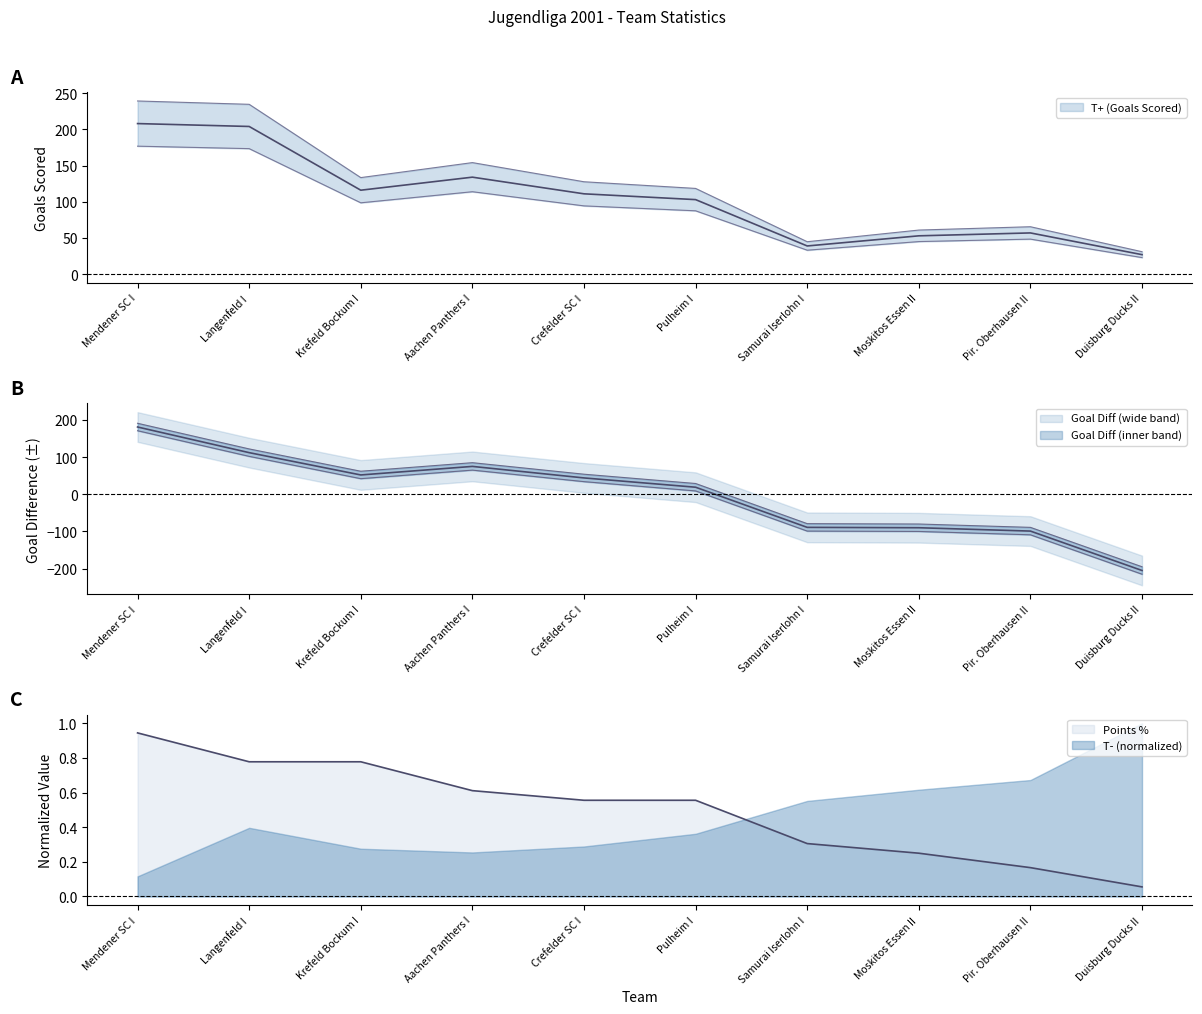

What is the difference between the T+ (Goals Scored) values at Moskitos Essen II and Pir. Oberhausen II?

4.6